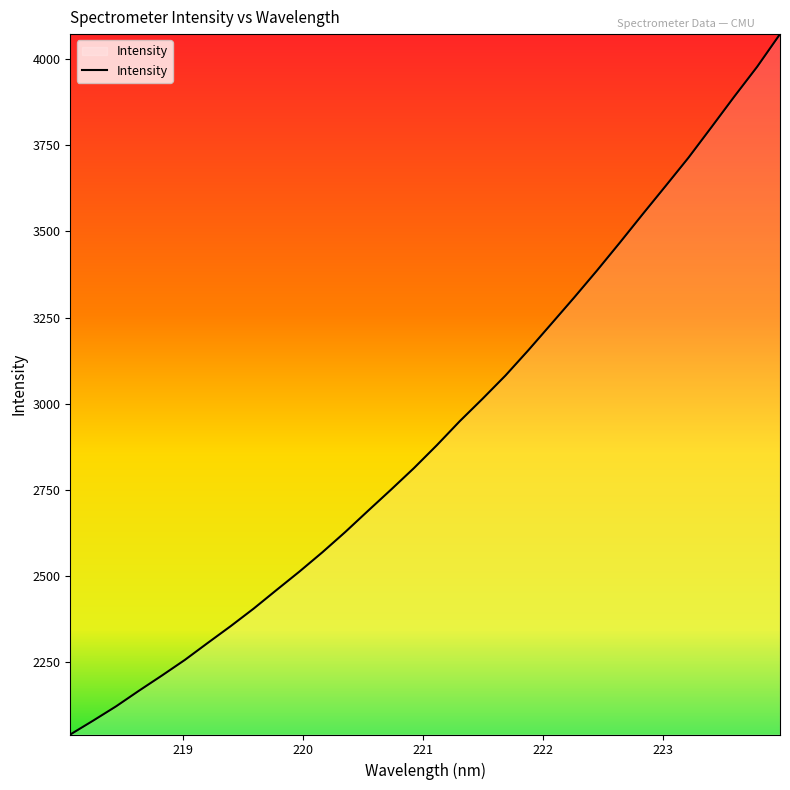

What is the sum of all values?

93479.2